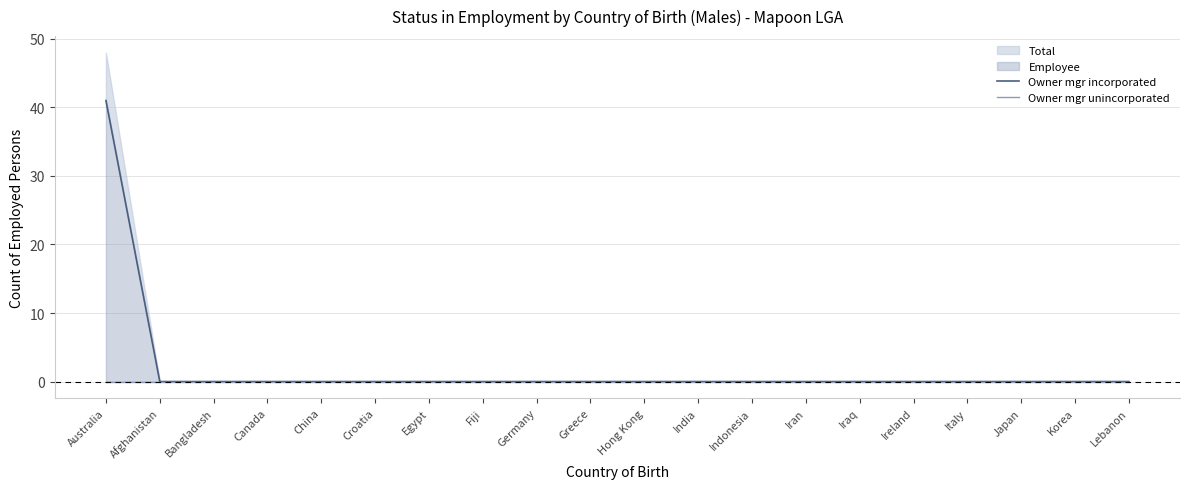

True or false: Owner mgr incorporated and Owner mgr unincorporated cross at least once.

False